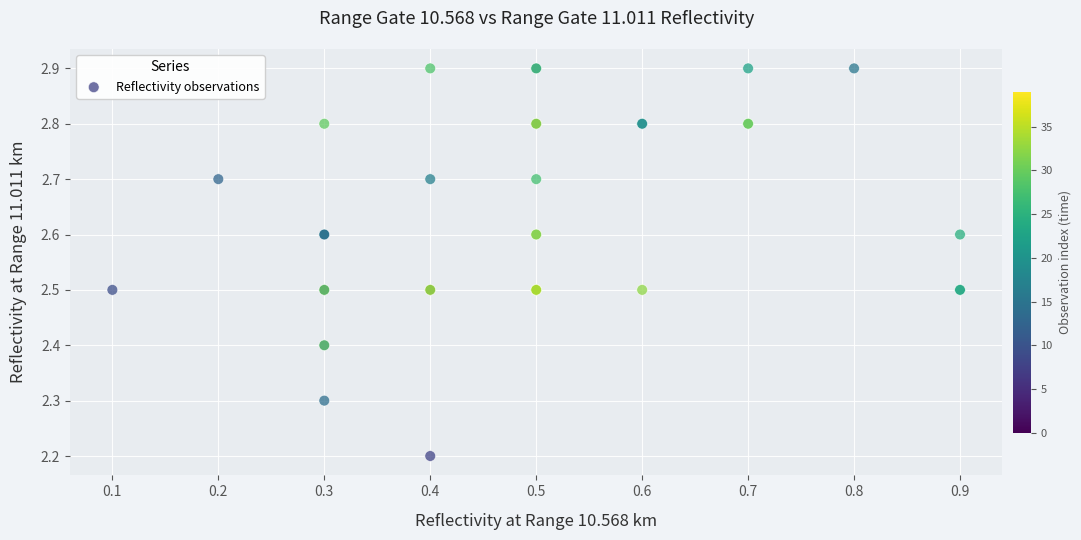

What Y value in the scatter plot is closest to 2?

2.2